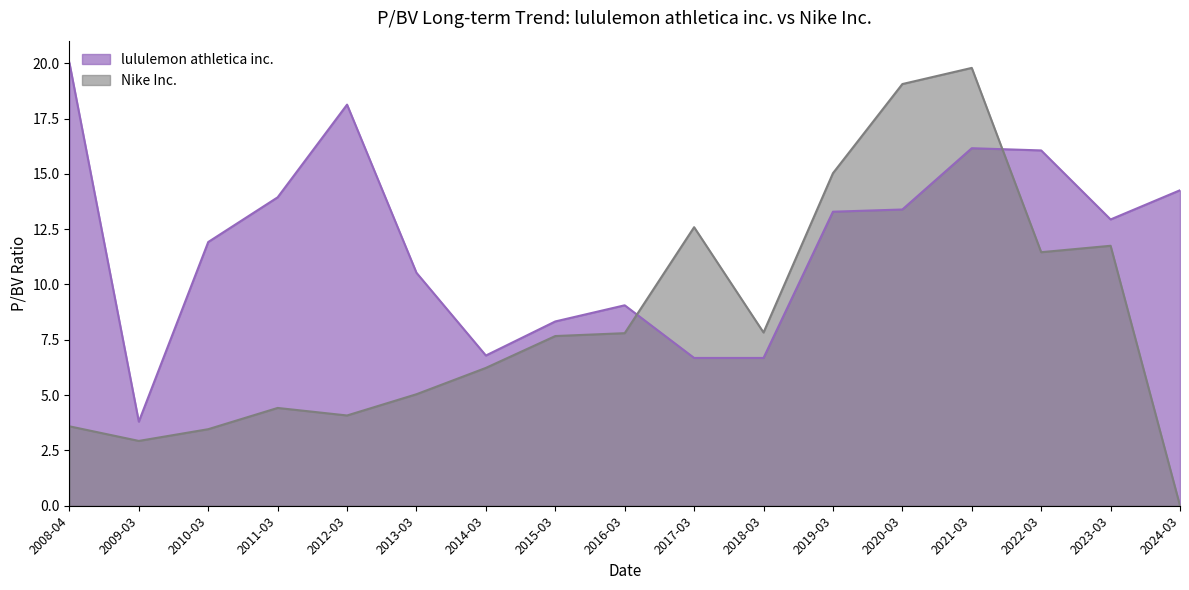

How many distinct data groups are displayed?

2